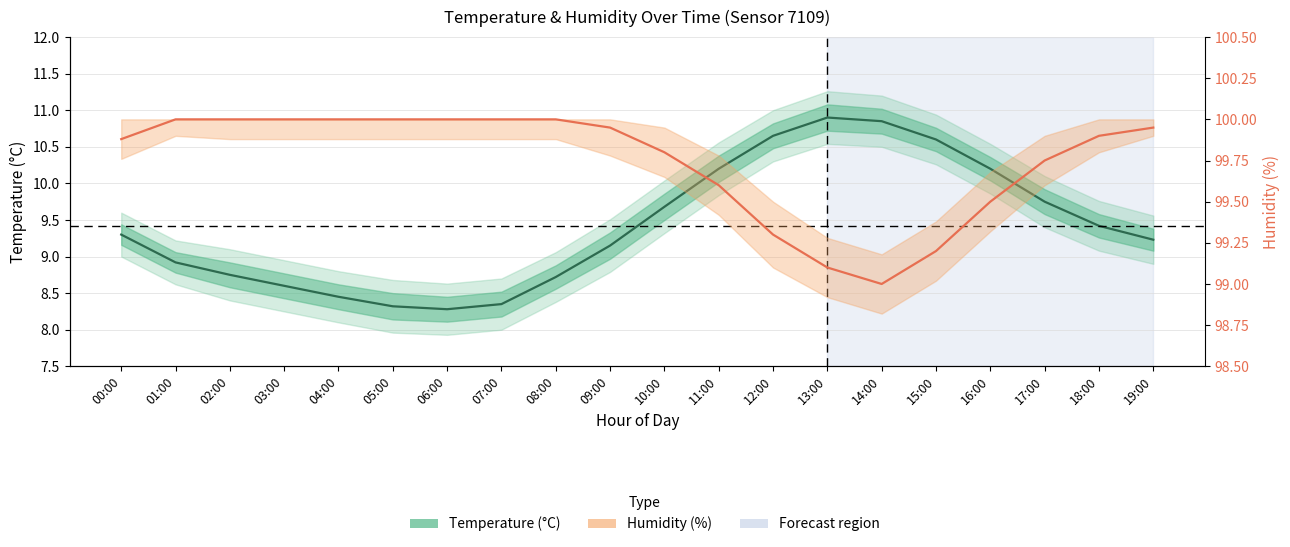

Reading left to right, list all the values displayed in this chart.

Temperature: 00:00=9.3	01:00=8.9	02:00=8.8	03:00=8.6	04:00=8.4	05:00=8.3	06:00=8.3	07:00=8.3	08:00=8.7	09:00=9.2	10:00=9.7	11:00=10.2	12:00=10.7	13:00=10.9	14:00=10.8	15:00=10.6	16:00=10.2	17:00=9.8	18:00=9.4	19:00=9.2
Humidity: 00:00=99.9	01:00=100.0	02:00=100.0	03:00=100.0	04:00=100.0	05:00=100.0	06:00=100.0	07:00=100.0	08:00=100.0	09:00=100.0	10:00=99.8	11:00=99.6	12:00=99.3	13:00=99.1	14:00=99.0	15:00=99.2	16:00=99.5	17:00=99.8	18:00=99.9	19:00=100.0